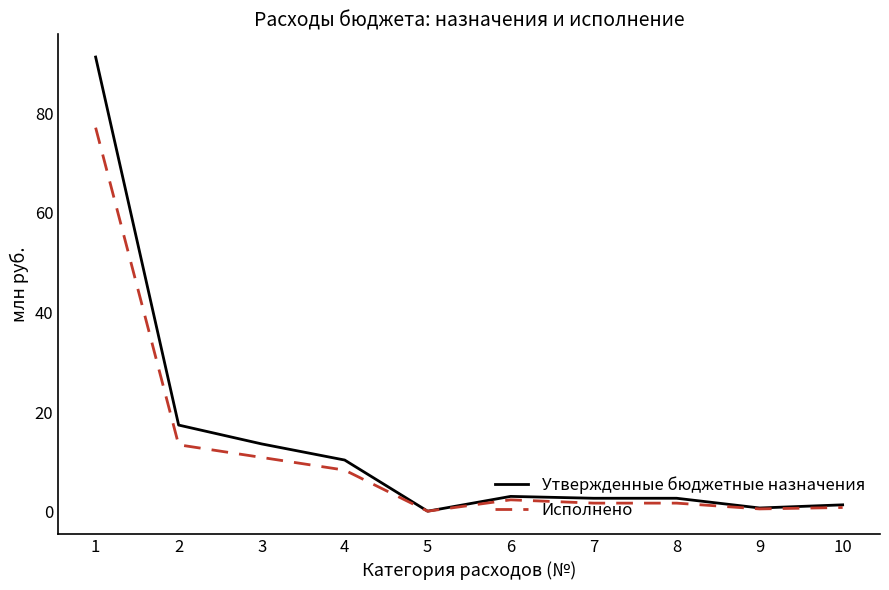

List the series in order of their peak value, lowest first.

Исполнено, Утвержденные бюджетные назначения